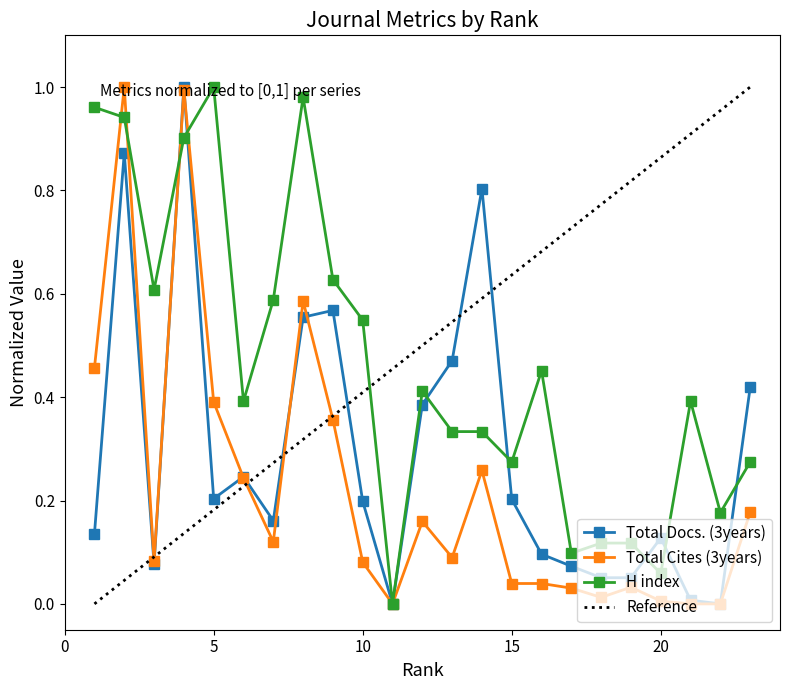

How many interior local peaks does the Total Cites (3years) series have?

6